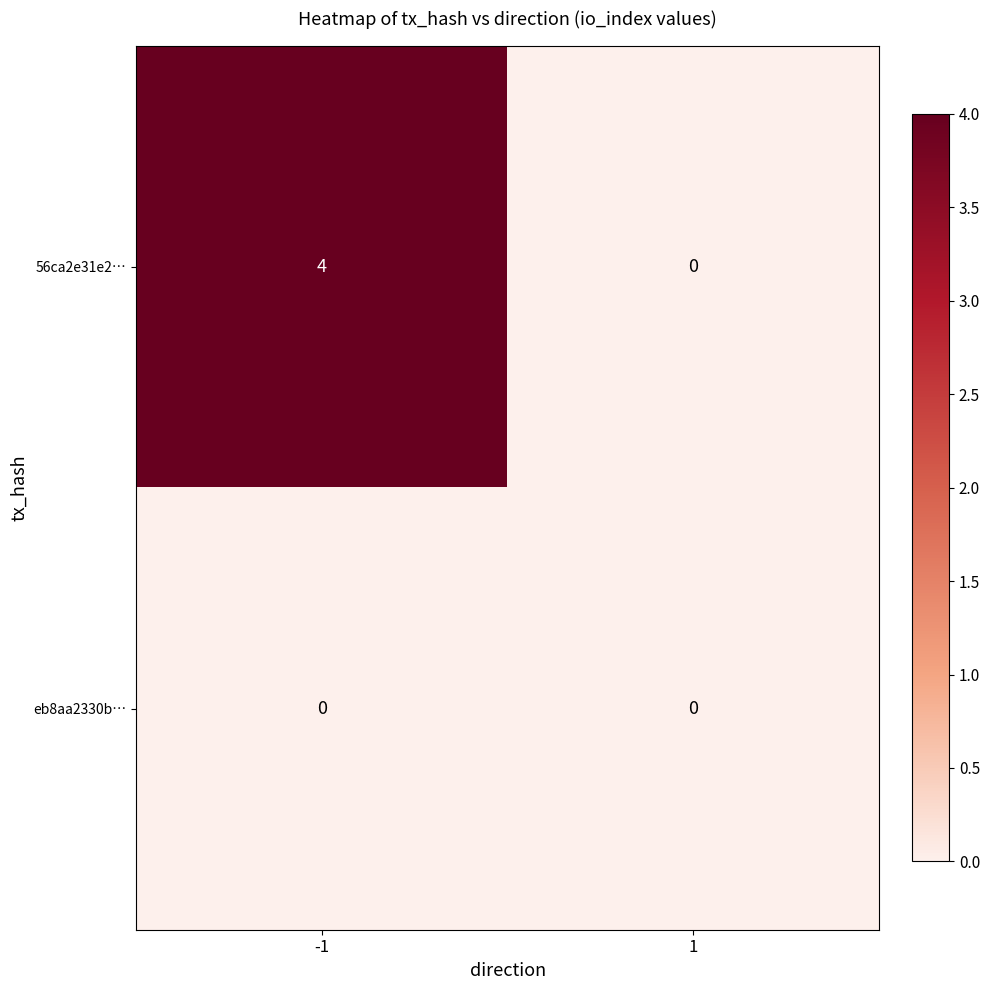

Is it true that eb8aa2330b… equals 0 at -1?

True